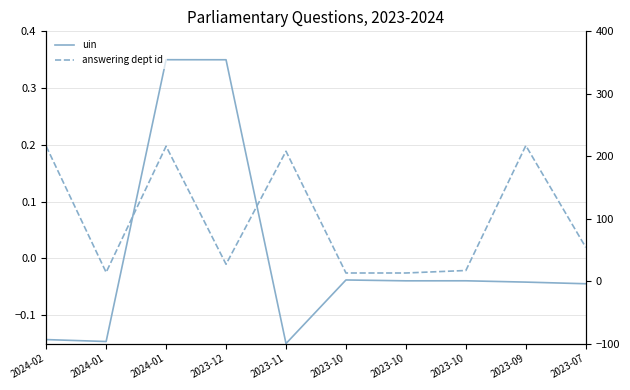

At which label does uin first exceed 0?

2024-01